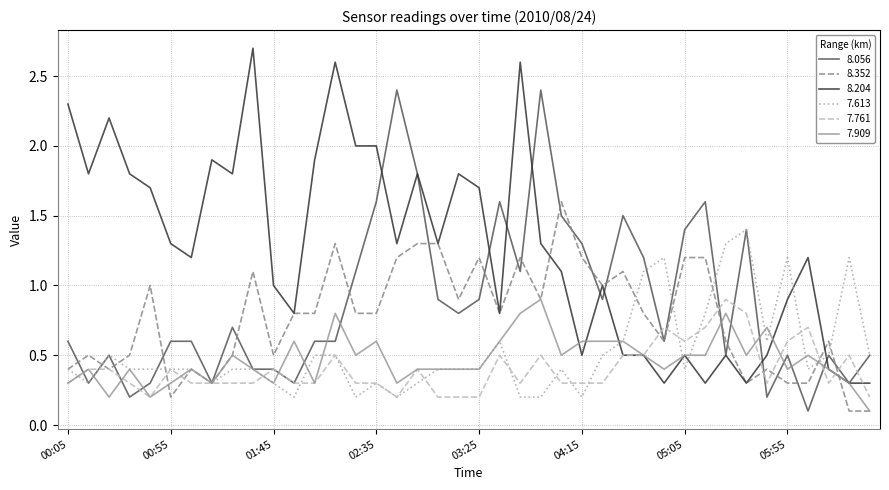

True or false: 7.909 and 7.613 intersect in this chart.

True